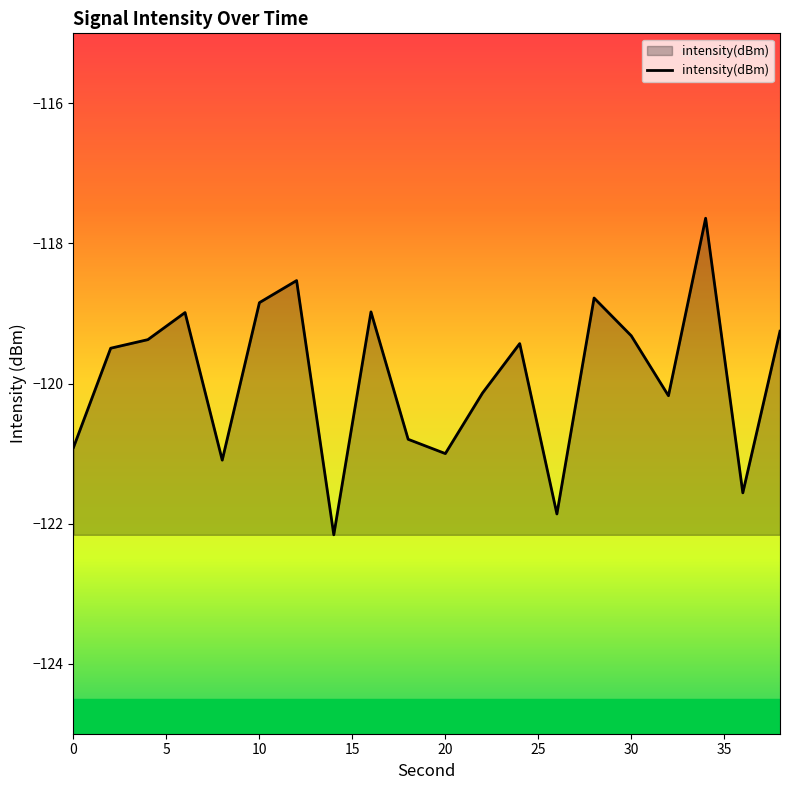

True or false: the data has more than 0 interior local peaks.

True